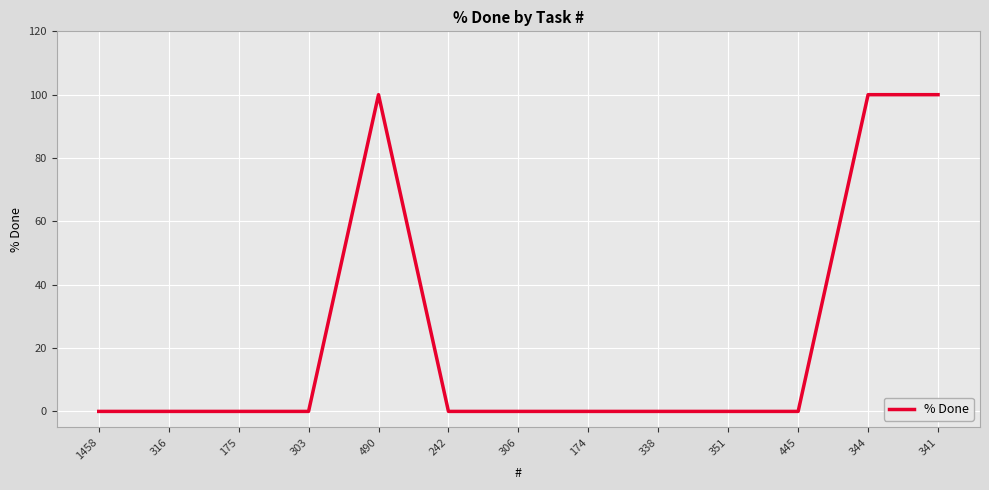

The chart shows a value of 0 at 175. True or false?

True